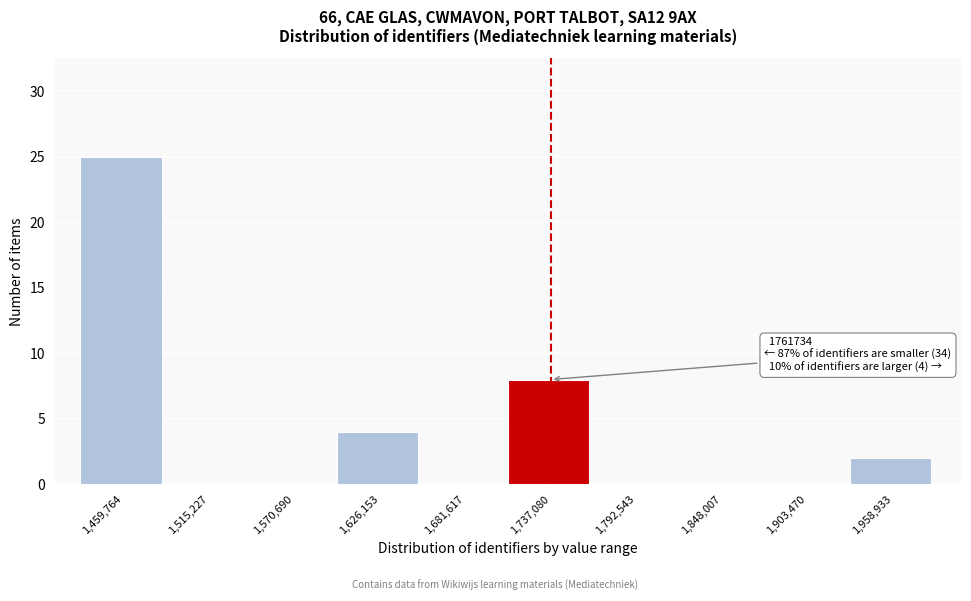

Reading left to right, extract all data points from this chart.

1,459,764=25	1,515,227=0	1,570,690=0	1,626,153=4	1,681,617=0	1,737,080=8	1,792,543=0	1,848,007=0	1,903,470=0	1,958,933=2